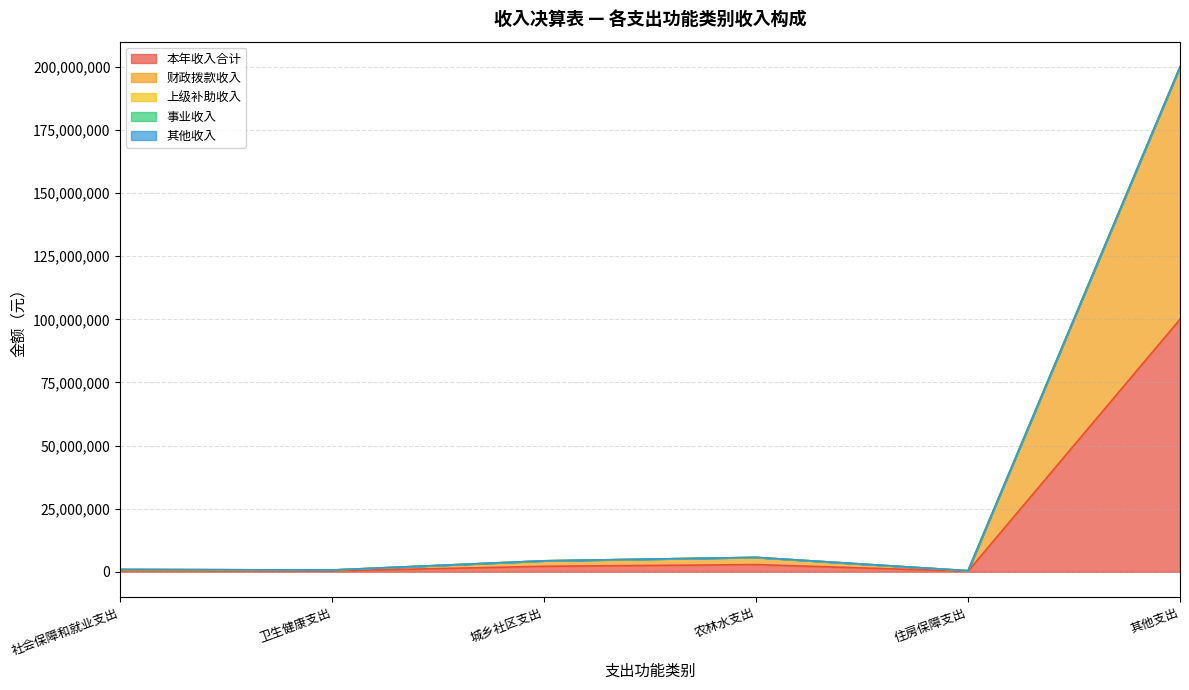

Which has a higher value, 农林水支出 or 卫生健康支出?

农林水支出